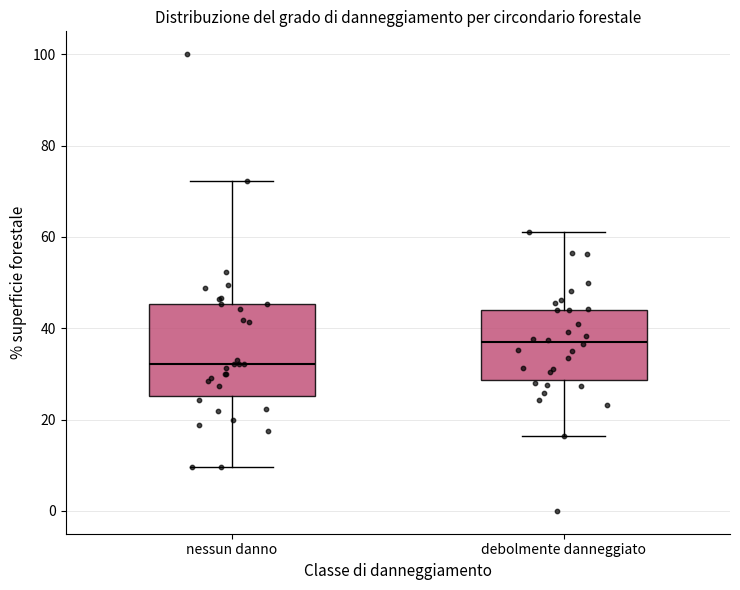

Comparing the boxes themselves (not the whiskers), which one is the tallest?

nessun danno